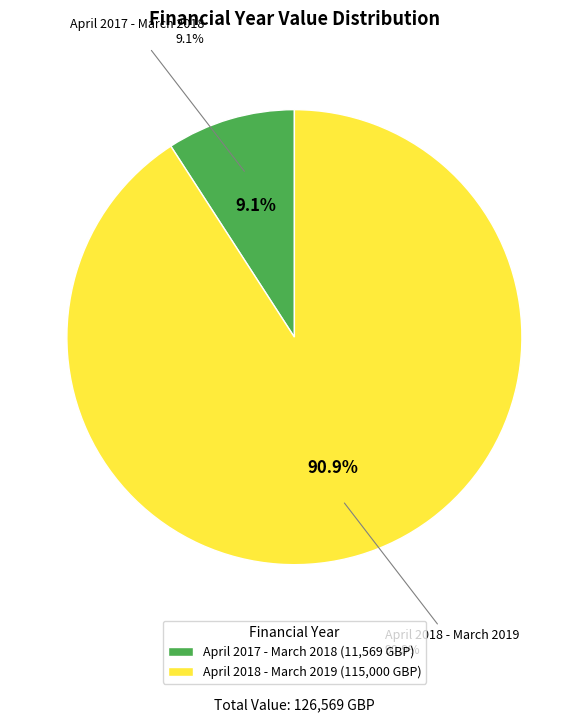

What is the largest slice in the pie chart?

April 2018 - March 2019